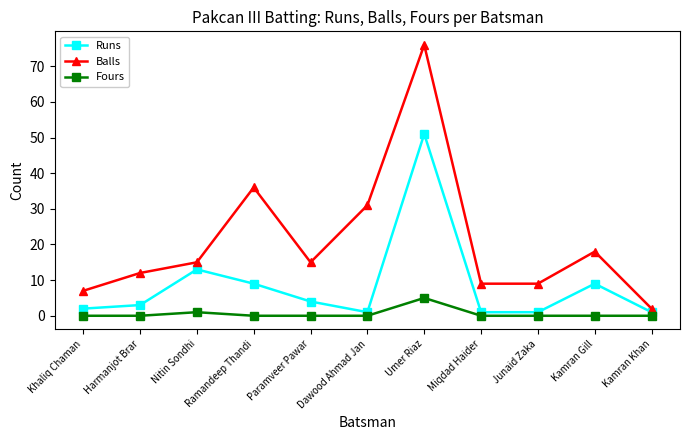

List the series in order of their peak value, highest first.

Balls, Runs, Fours